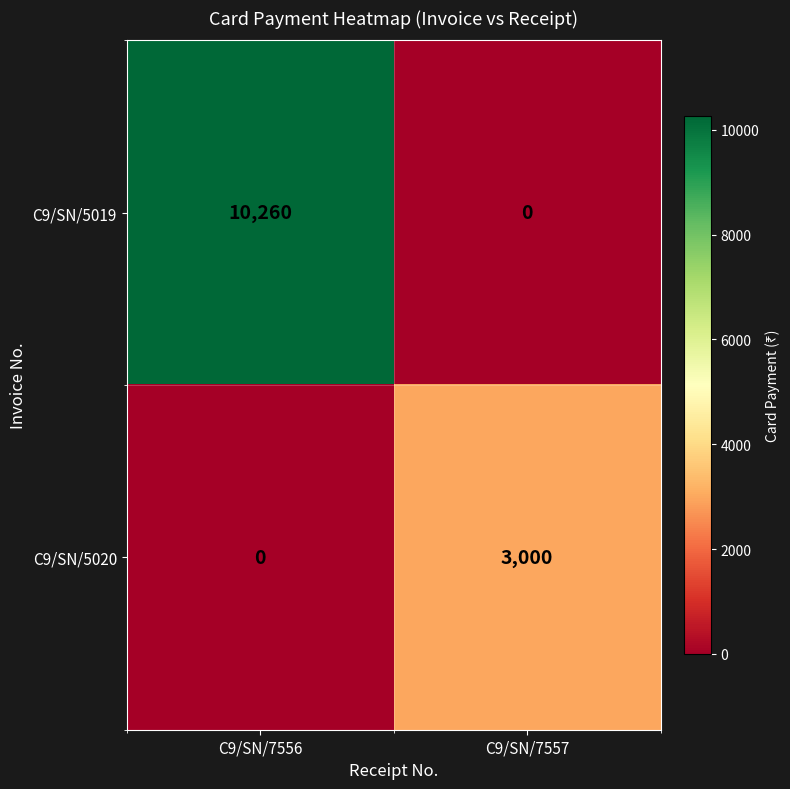

Where is C9/SN/5020 nearest to the value 1500?

C9/SN/7556